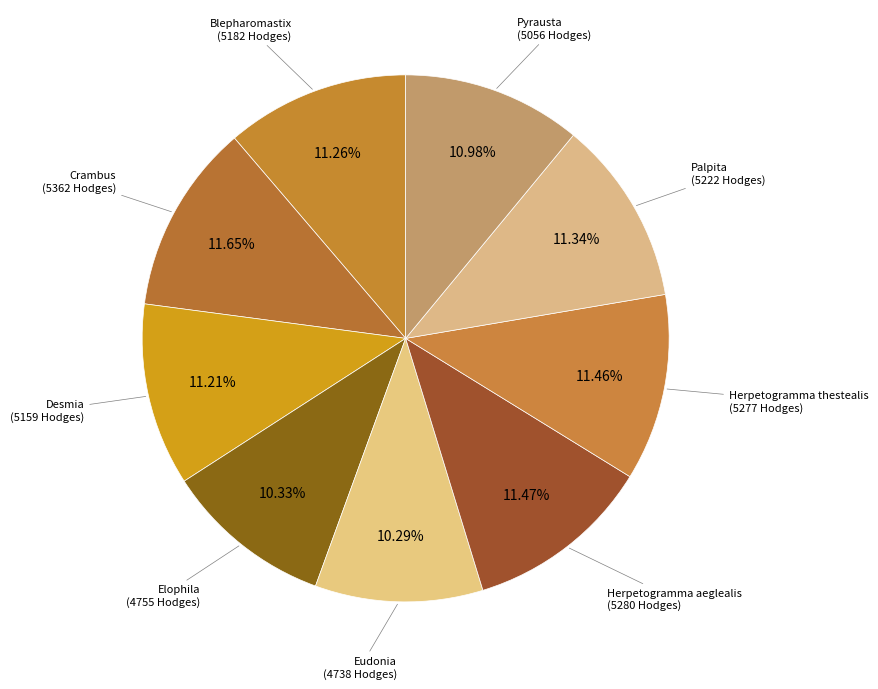

What is the ratio of the value at Desmia to the value at Blepharomastix?

1.0